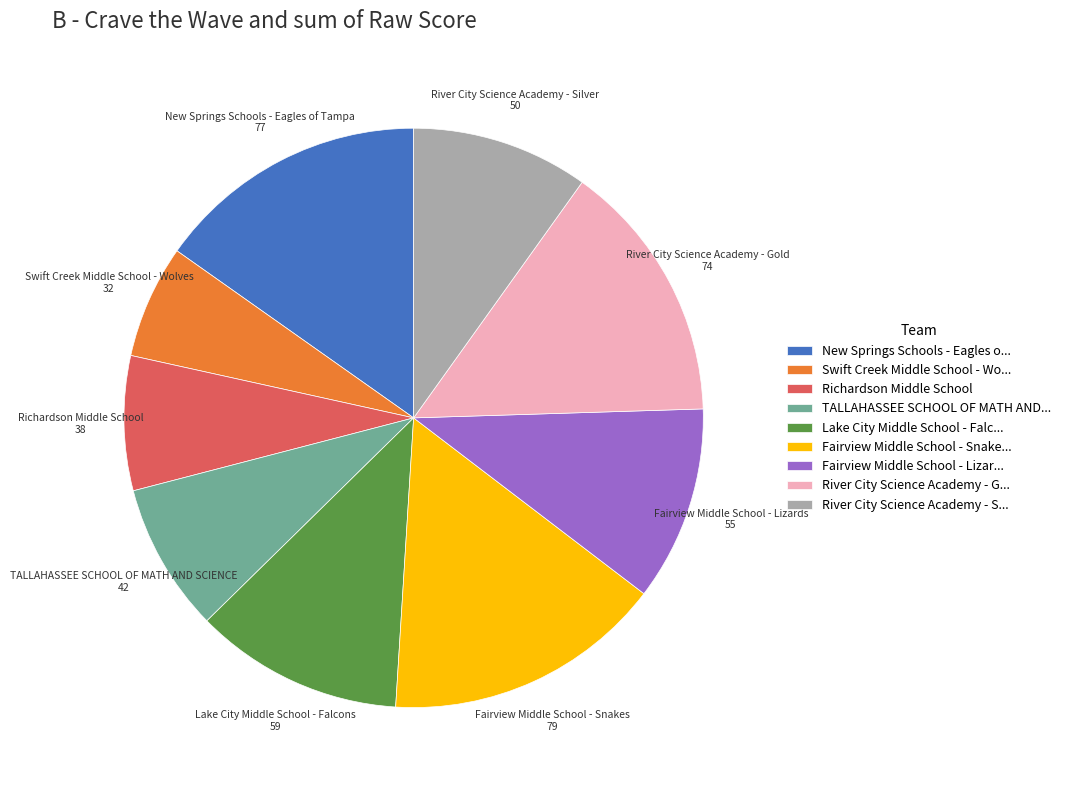

Which has a higher value, Fairview Middle School - Lizar... or River City Science Academy - S...?

Fairview Middle School - Lizar...